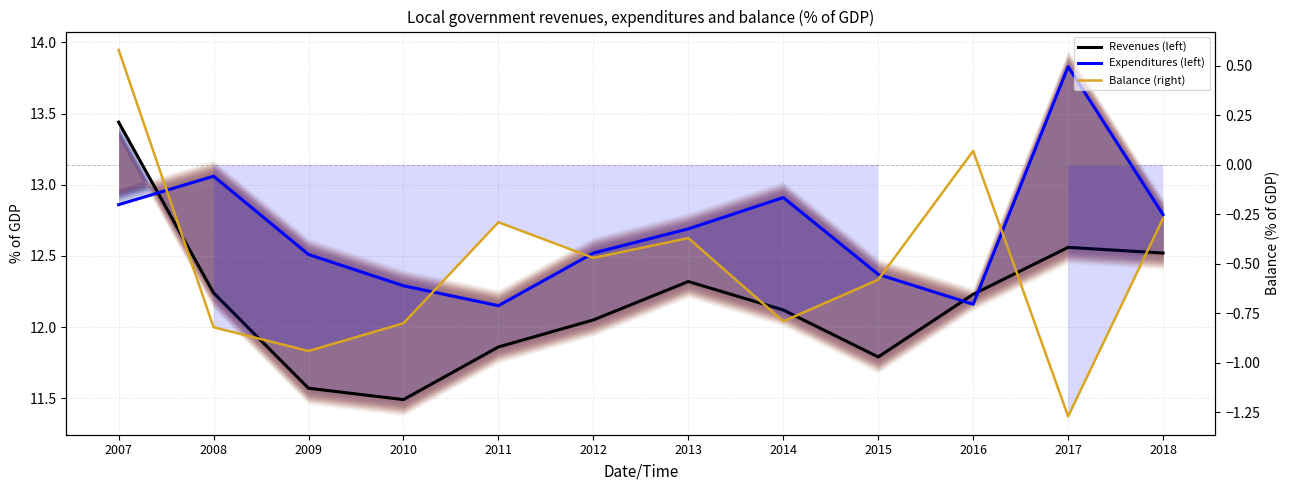

Is it true that Revenues (left) equals 12.1 at 2014?

True